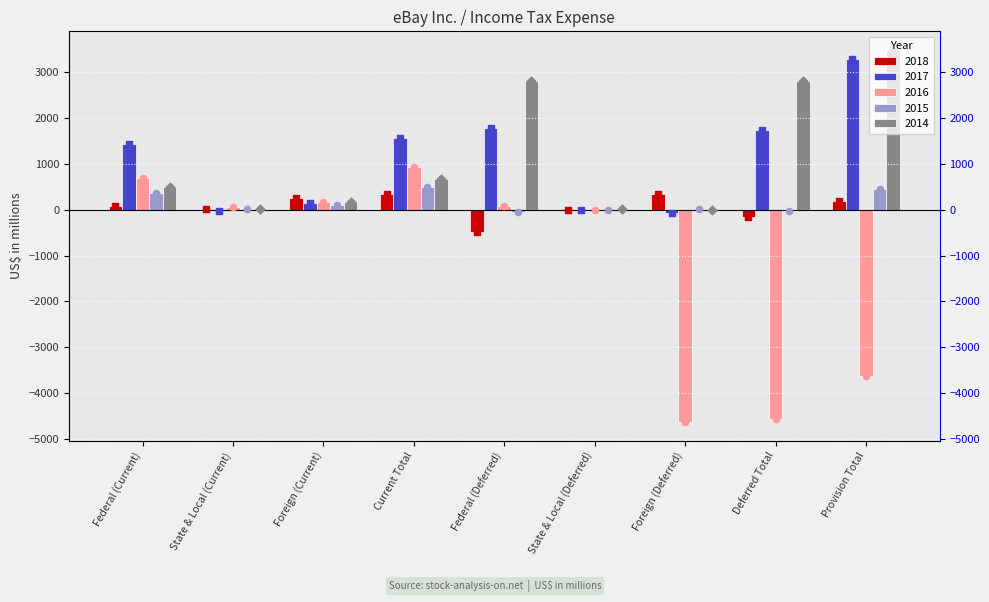

Which series reaches the maximum Y coordinate?

2014